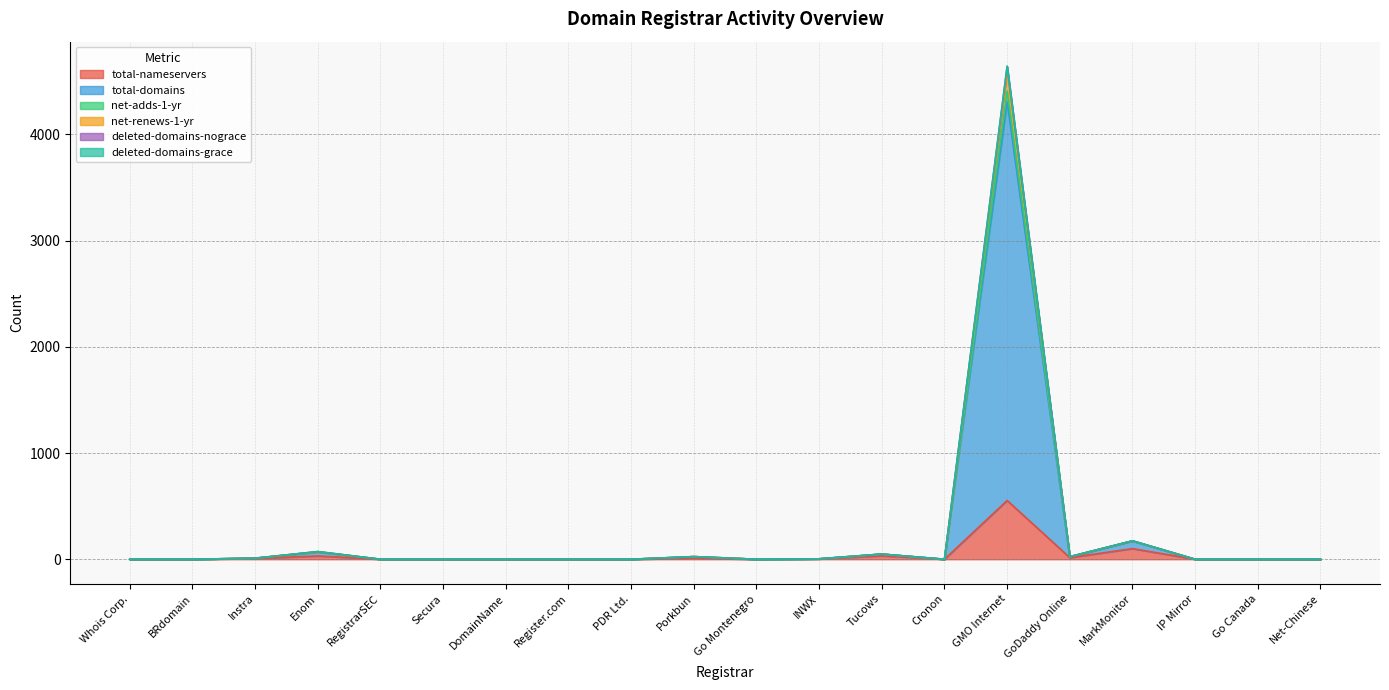

How many lines are shown in the chart?

6